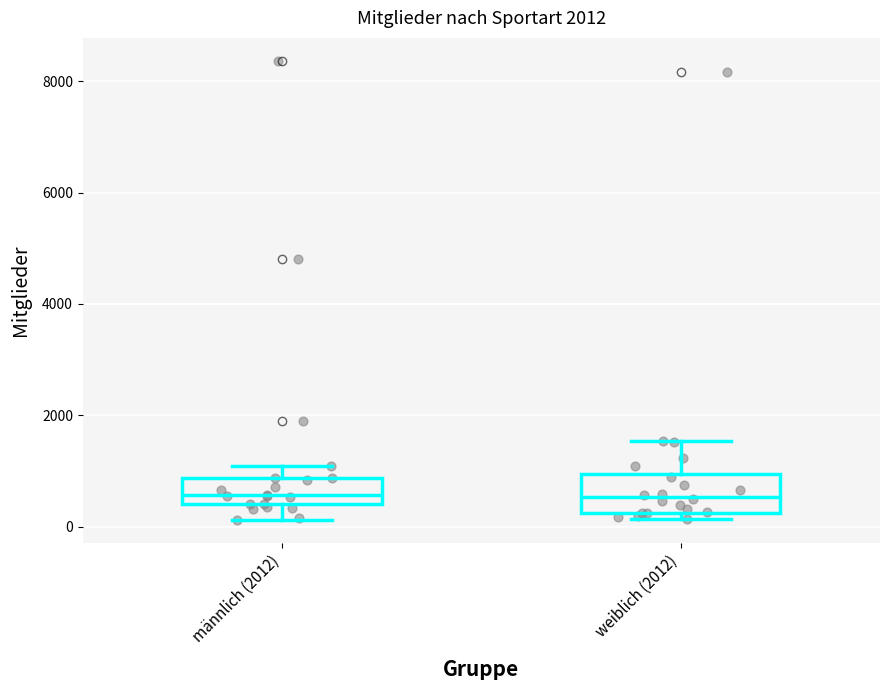

Reading left to right, read every box against the y-axis: the position of its median line, the range the box covers, and the ends of its whiskers. The values are not printed on the chart, so give them approximately, as read against the axis.

männlich (2012): median 600, box 400 to 800, whiskers 200 to 1000
weiblich (2012): median 600, box 200 to 1000, whiskers 200 (just below the box's lower edge) to 1600